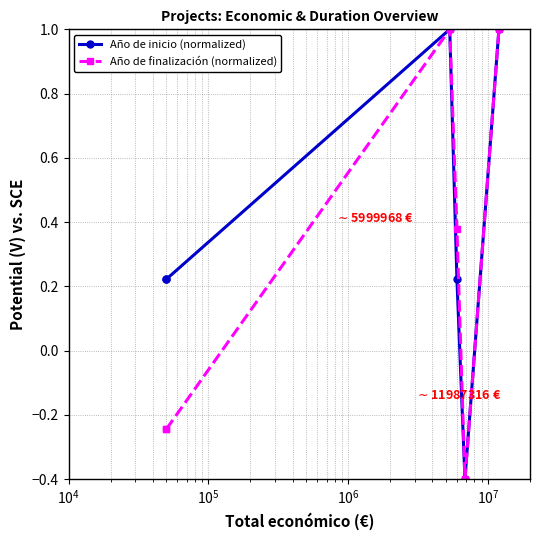

Is the value of Año de finalización (normalized) at $\mathdefault{10^{3}}$ greater than the value of Año de inicio (normalized) at $\mathdefault{10^{7}}$?

Yes